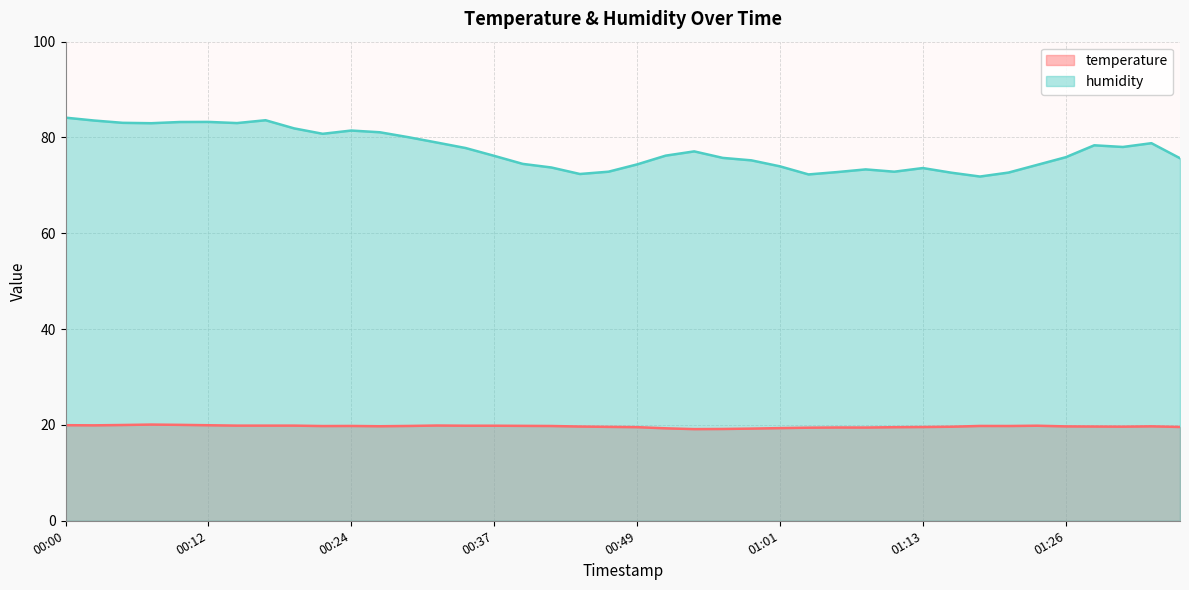

What is the lowest value of the temperature series?

19.1